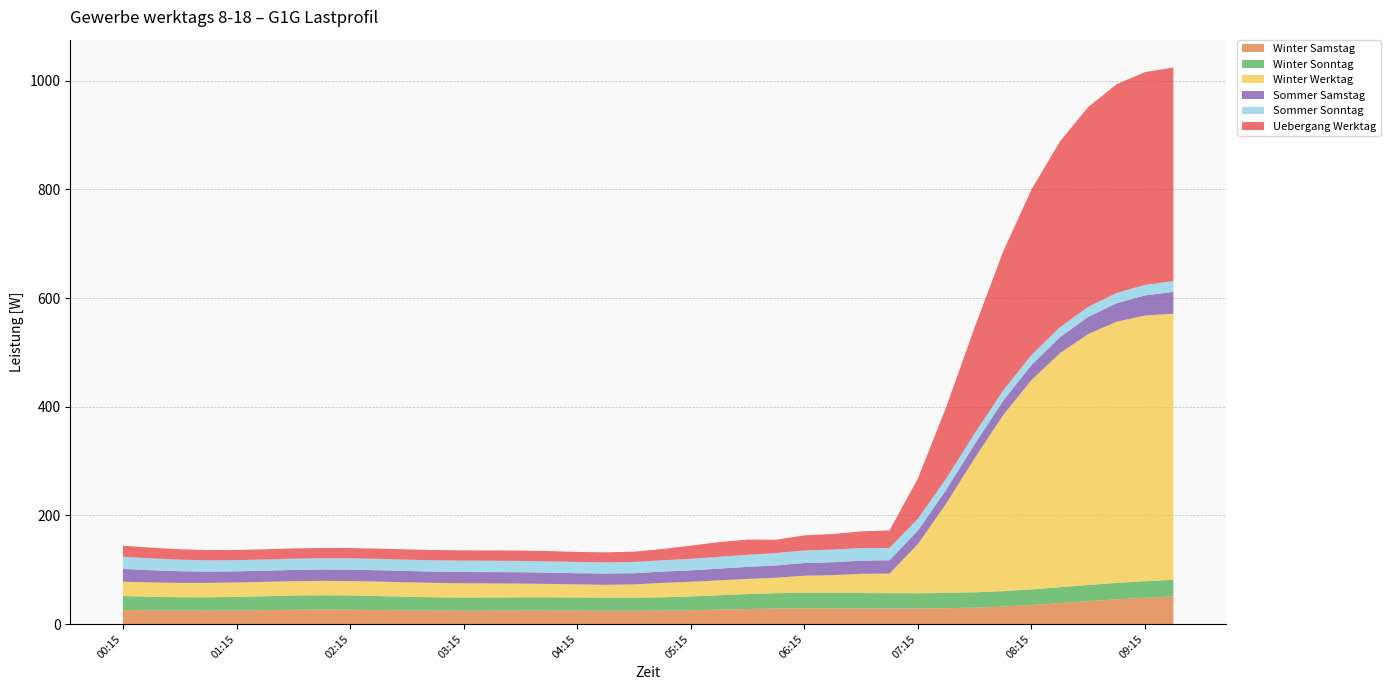

Reading right to left, list all the values displayed in this chart.

Winter Samstag: 50.9	48.4	45.4	42.0	38.4	35.0	32.2	30.2	29.1	28.5	28.4	28.5	28.7	28.7	28.4	27.6	26.5	25.4	24.6	24.3	24.3	24.5	24.6	24.6	24.5	24.4	24.6	25.1	25.8	26.3	26.5	26.2	25.6	25.0	24.6	24.7	25.2	25.8
Winter Sonntag: 30.5	30.5	30.3	29.9	29.3	28.8	28.4	28.2	28.1	28.2	28.4	28.6	28.8	28.8	28.4	27.6	26.5	25.4	24.6	24.3	24.3	24.5	24.6	24.6	24.5	24.4	24.6	25.1	25.7	26.3	26.5	26.2	25.6	25.0	24.6	24.6	25.0	25.7
Winter Werktag: 489.9	489.0	480.8	462.0	430.7	385.2	323.7	246.8	164.8	90.3	36.0	35.3	32.5	31.5	28.4	27.9	27.4	27.0	26.5	24.3	23.6	23.9	24.6	25.3	25.8	26.2	26.5	26.6	26.6	26.6	26.5	26.5	26.5	26.5	26.5	26.4	26.4	26.4
Sommer Samstag: 40.1	37.0	34.1	31.5	29.4	27.7	26.5	25.7	25.2	24.9	24.6	24.2	23.8	23.3	22.7	22.1	21.6	21.1	20.8	20.7	20.7	20.7	20.8	20.8	20.8	20.8	20.8	20.9	20.9	20.9	20.8	20.7	20.5	20.5	20.8	21.5	22.5	23.6
Sommer Sonntag: 20.0	19.4	18.9	18.5	18.4	18.5	18.9	19.8	20.8	21.9	22.7	23.2	23.3	23.1	22.7	22.2	21.7	21.2	20.8	20.7	20.7	20.7	20.8	20.9	20.8	20.8	20.8	20.8	20.9	20.9	20.8	20.7	20.6	20.6	20.8	21.3	21.8	22.4
Uebergang Werktag: 393.1	391.7	384.2	368.0	341.8	304.6	255.5	195.3	131.7	74.1	32.2	30.8	28.6	27.9	24.6	28.1	27.2	24.1	20.8	18.9	18.3	18.5	18.9	19.1	19.1	19.0	18.9	18.9	18.9	18.9	18.9	18.9	18.8	18.8	18.9	19.2	19.7	20.2